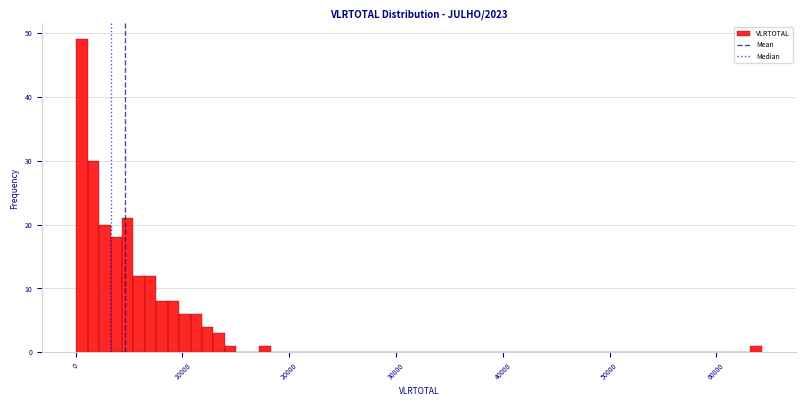

Read against the x-axis, roughly where is the centre of the tallest bar?

1000